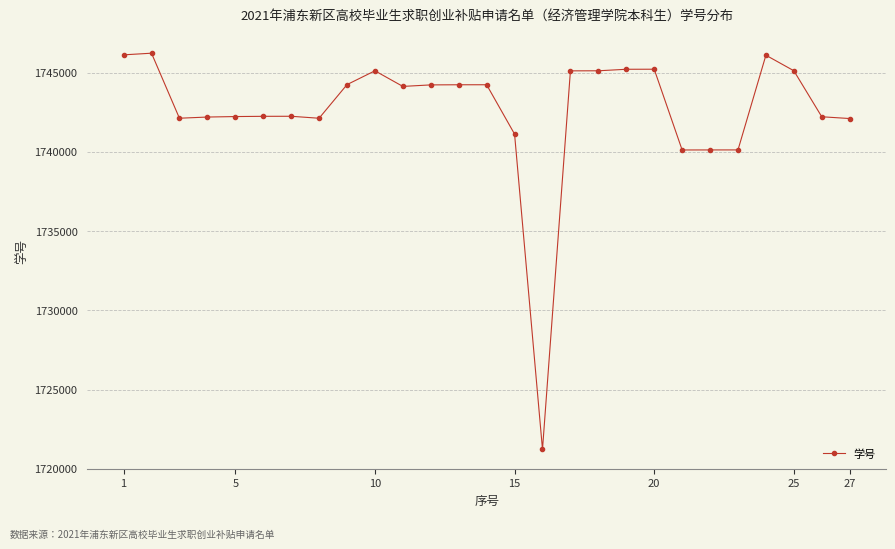

What is the value of the 7th point from the left?

1742251